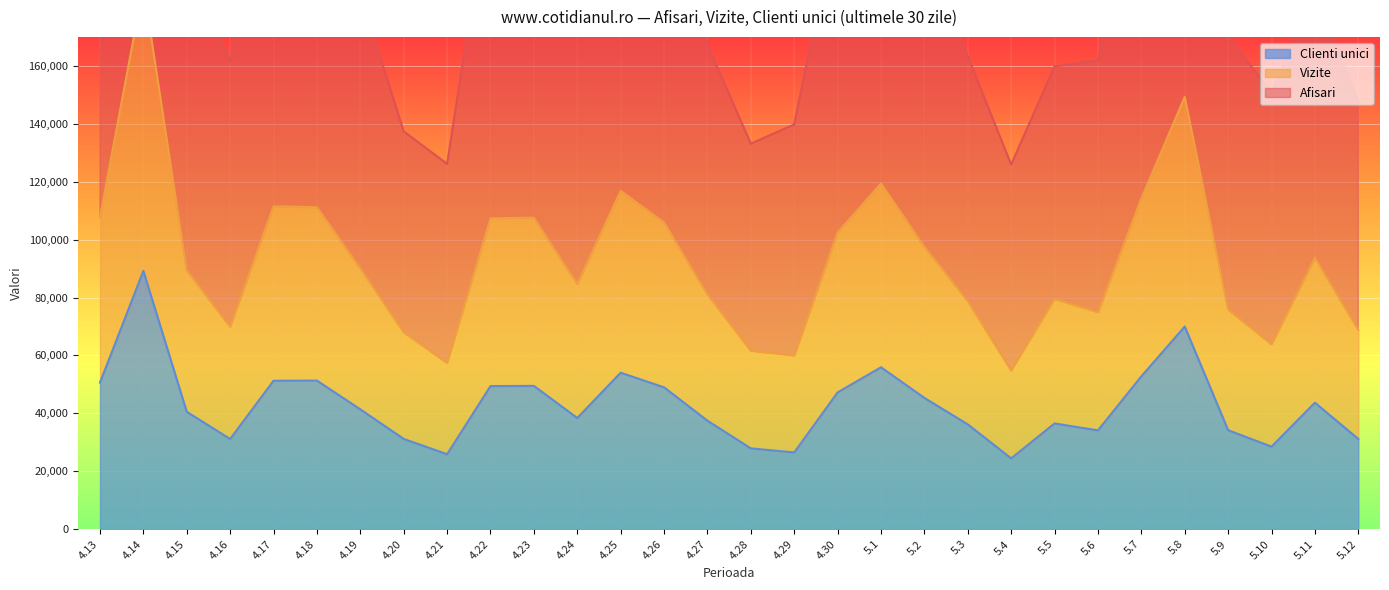

Rank the series by their maximum value, from lowest to highest.

Clienti unici, Vizite, Afisari